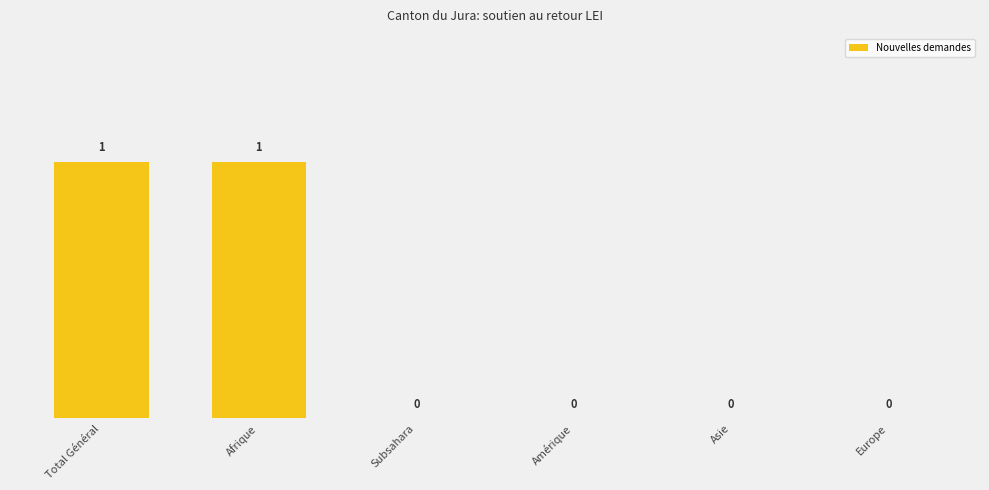

Are the bars horizontal?

No